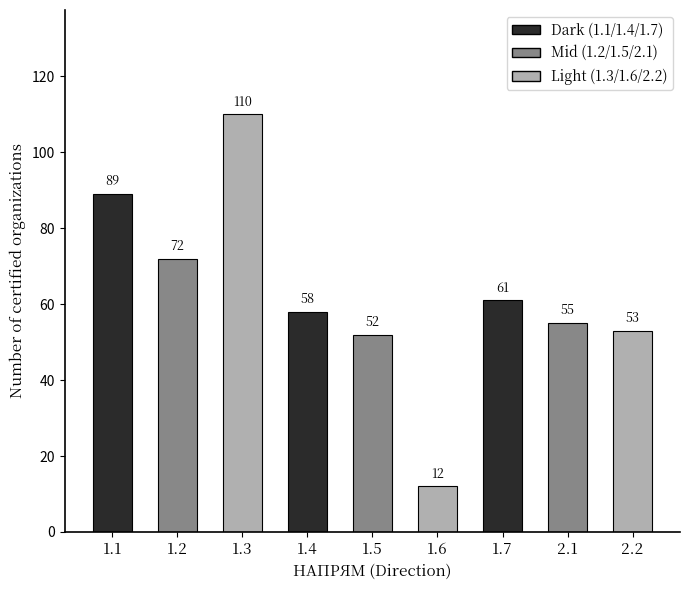

What is the ratio of the value at 1.7 to the value at 1.6?

5.1